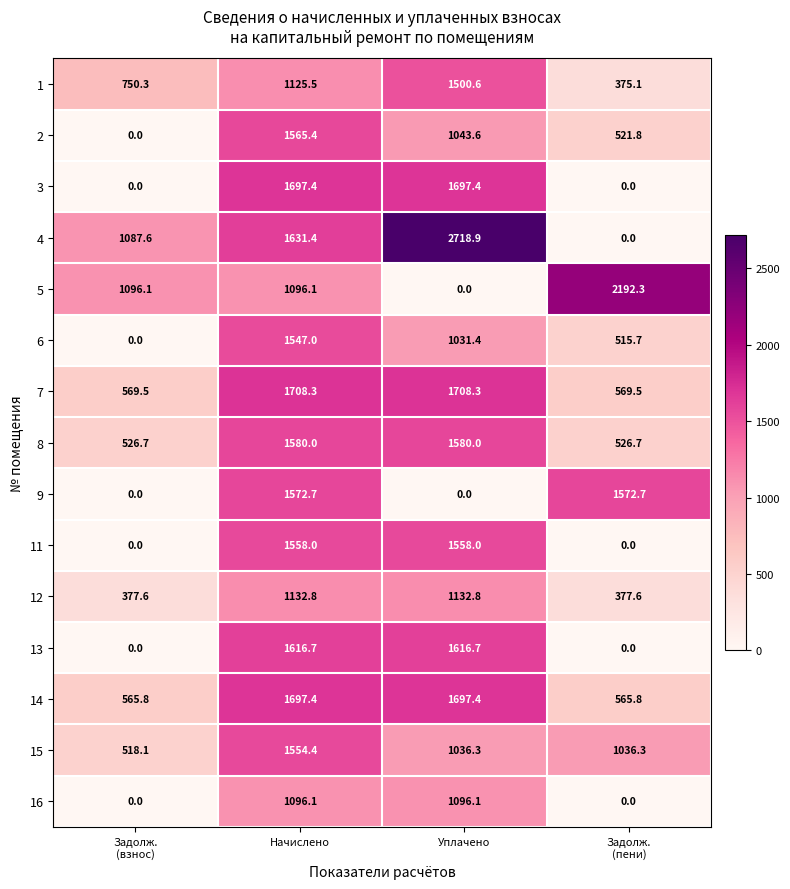

At which label does 15 reach its peak?

Начислено